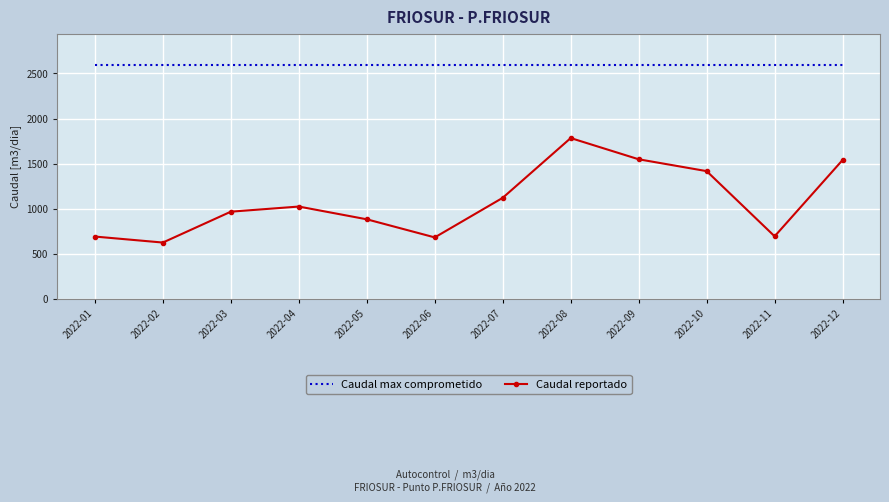

What is the lowest value of the Caudal max comprometido series?

2594.3